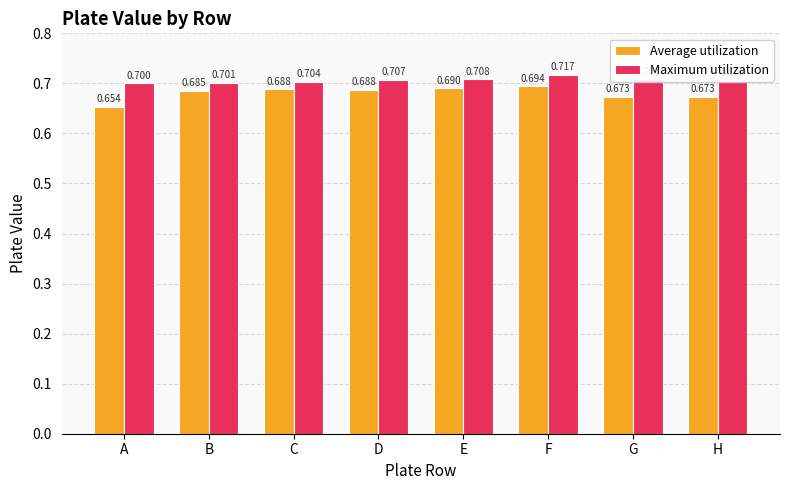

What is the maximum value for Average utilization?

0.7